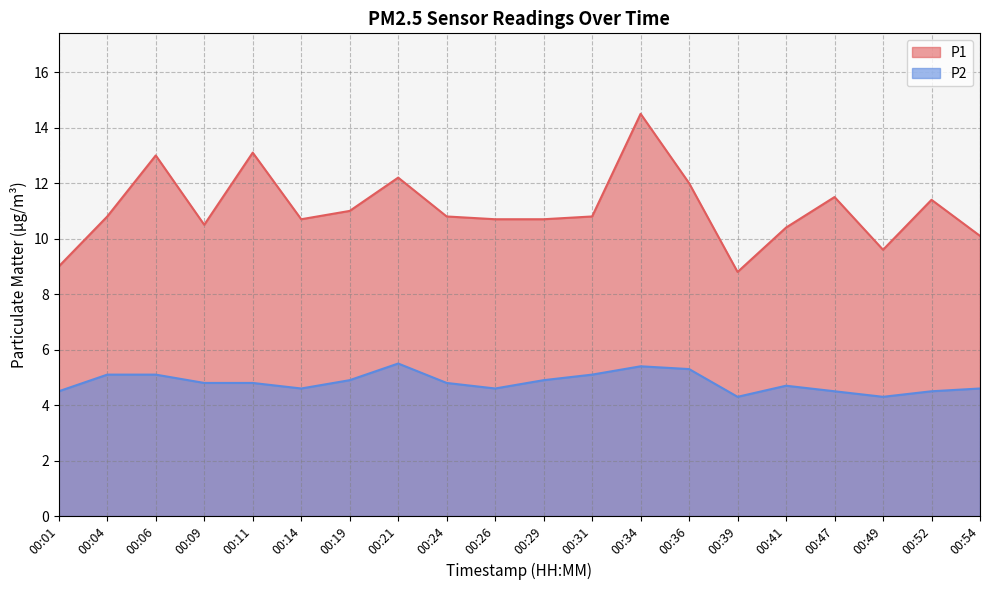

At which label does P2 reach its minimum?

00:39